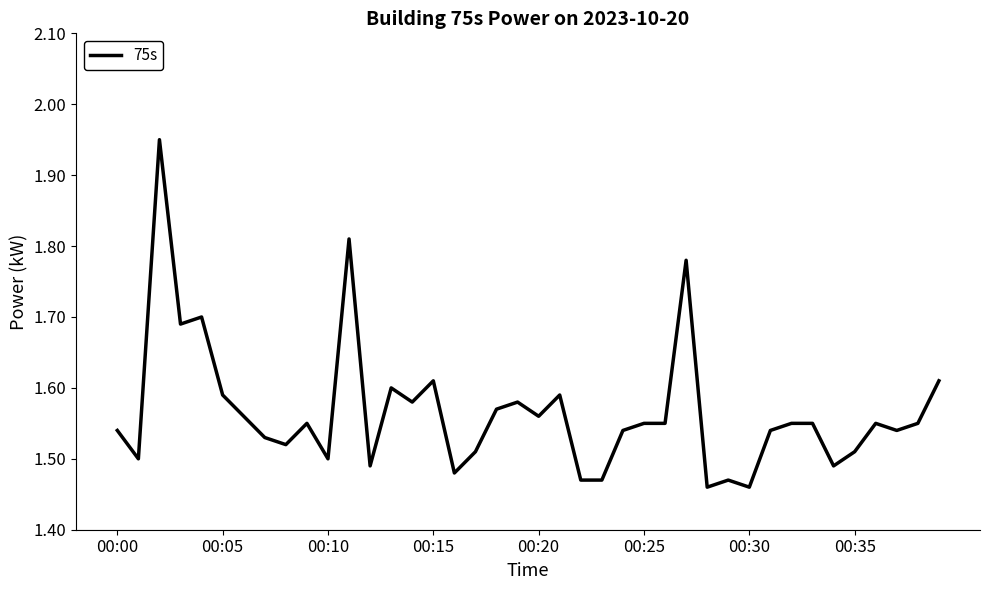

What is the difference between the maximum and minimum values?

0.5